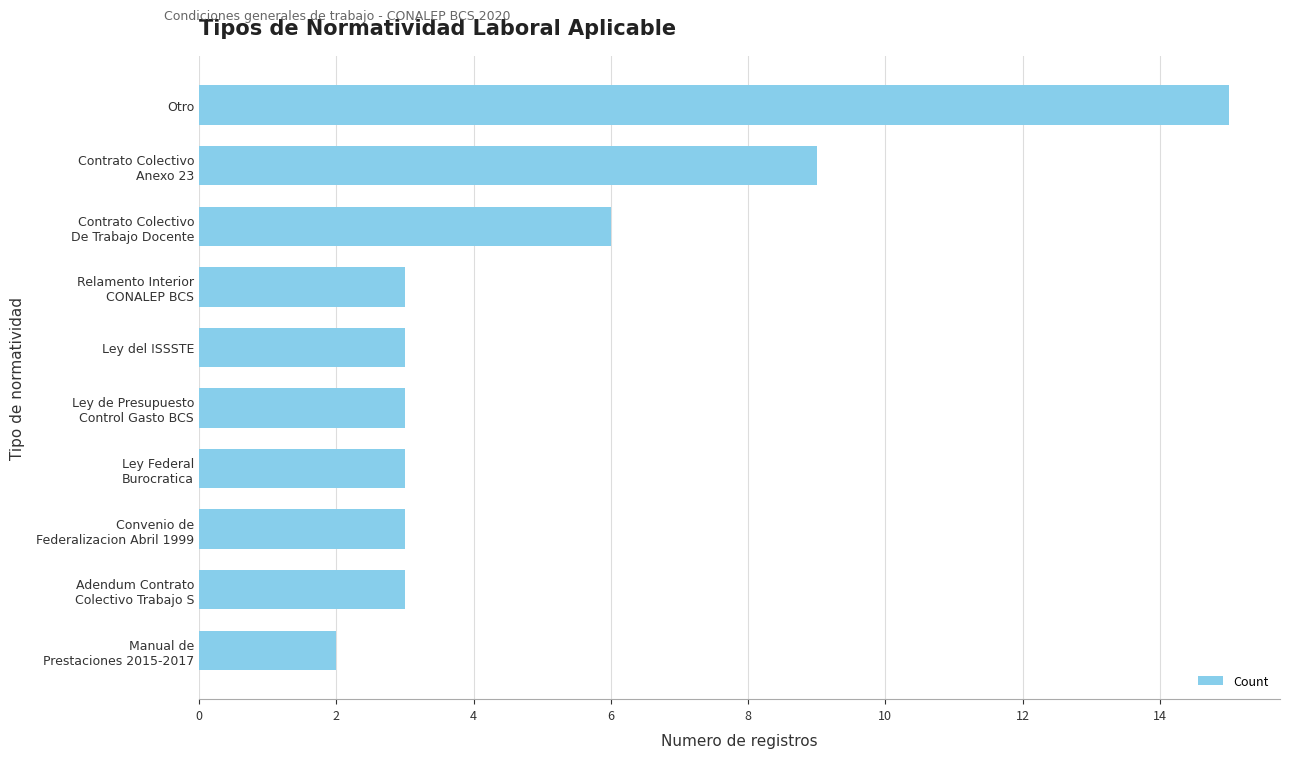

What is the value of the 4th bar from the top?

3